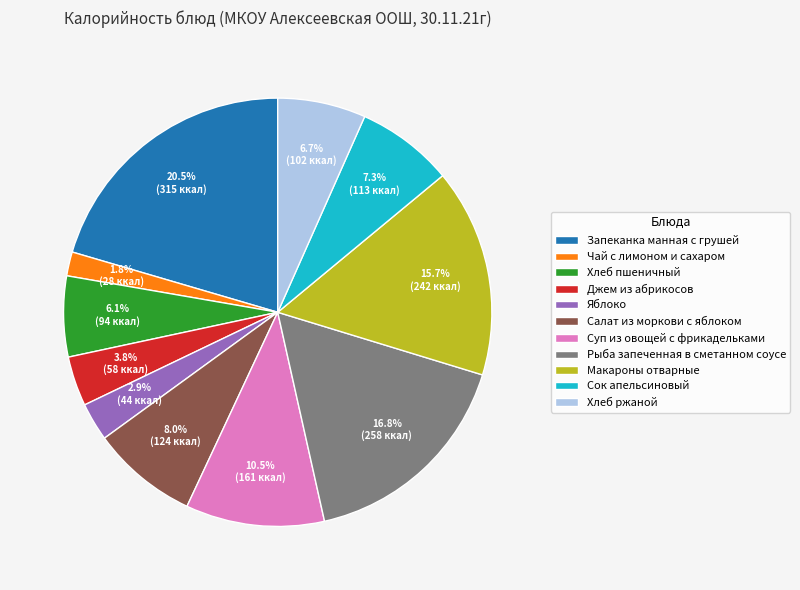

How many slices are in this pie chart?

11